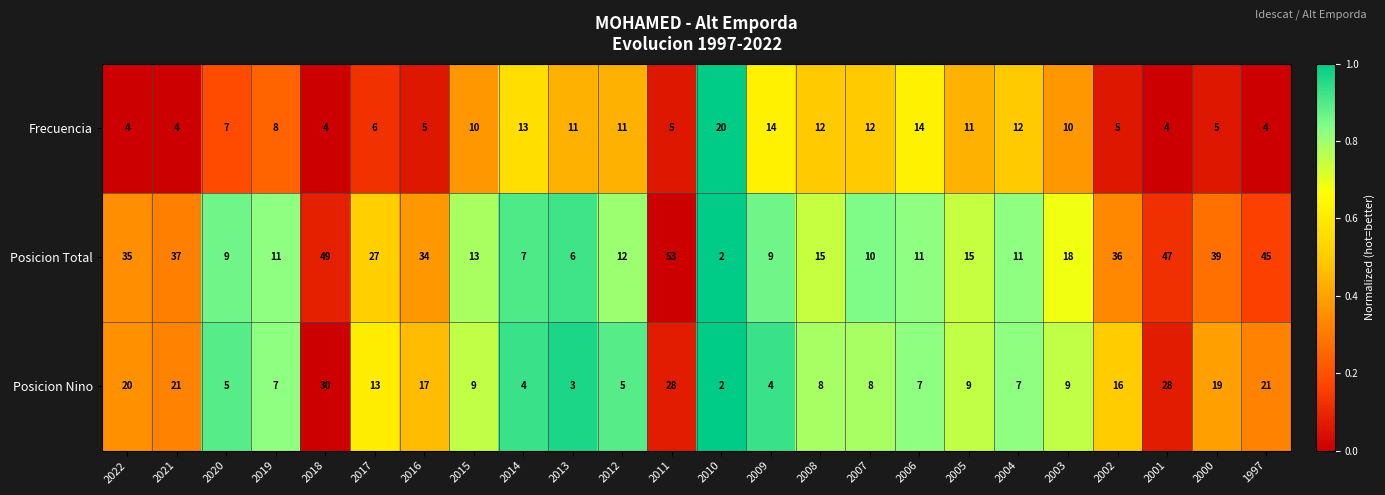

What is the spread (max minus min) of values at 2018?

45